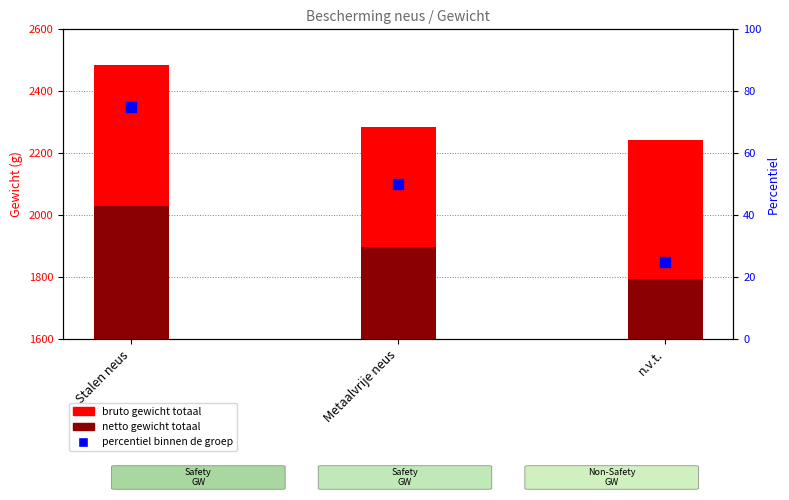

What is the total value across all series at Metaalvrije neus?

4233